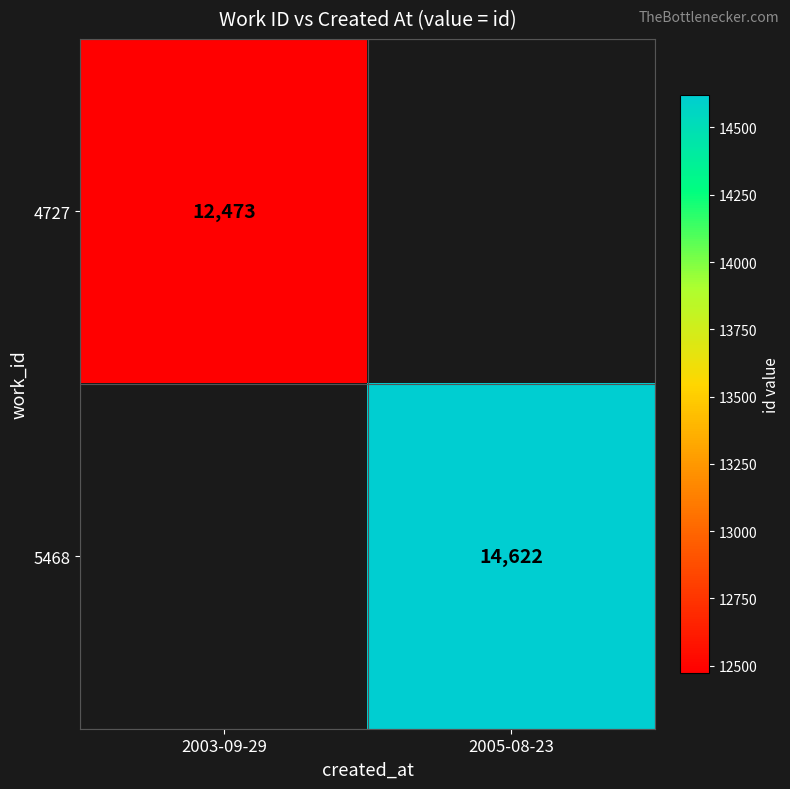

What is the minimum value shown in the chart?

12473.0